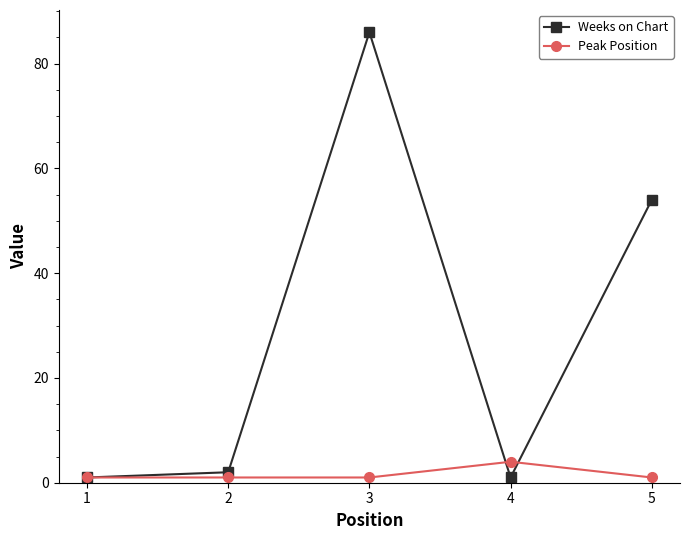

At 5, list the series in order from smallest to largest.

Peak Position, Weeks on Chart